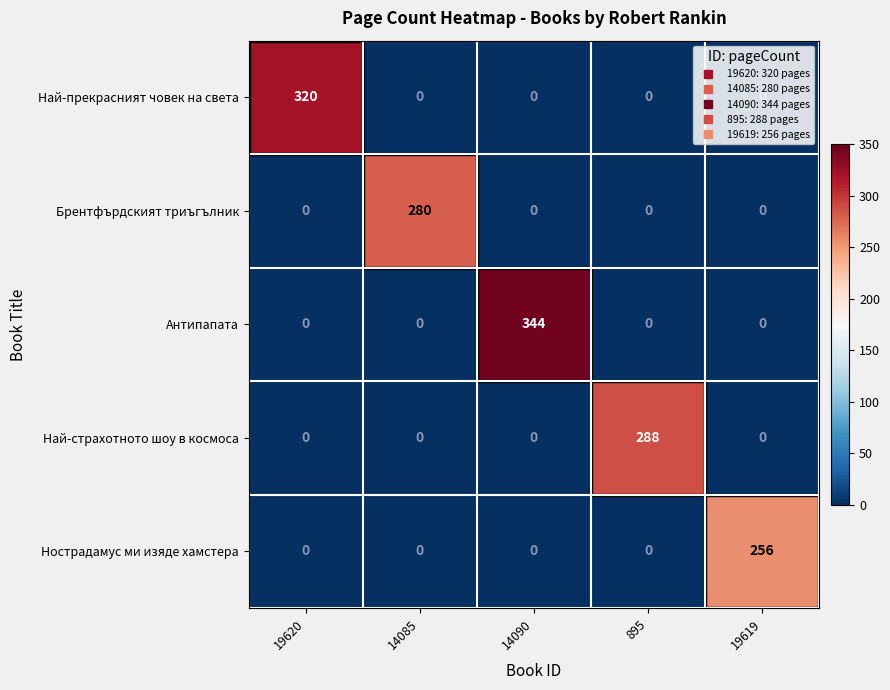

Which series has the widest spread of values?

Антипапата